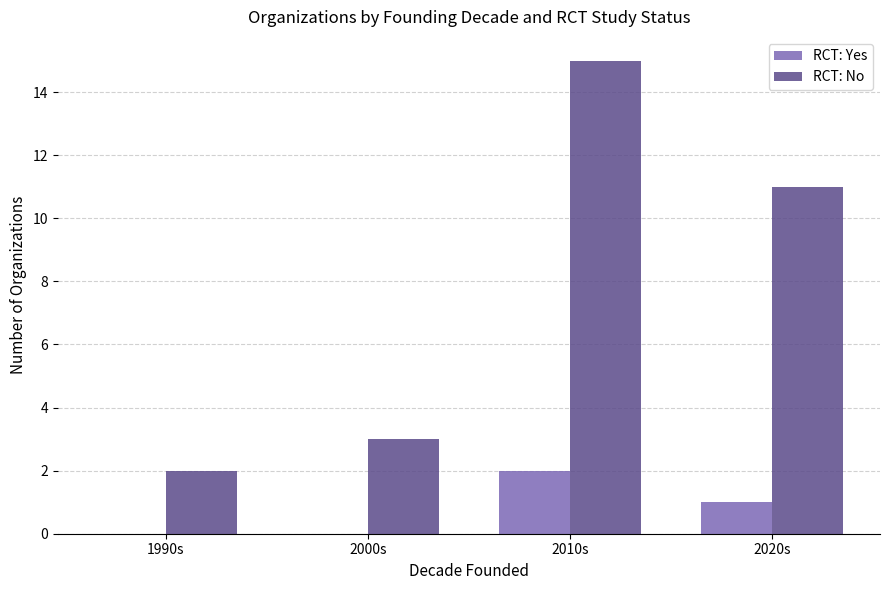

How many groups of bars are there?

4